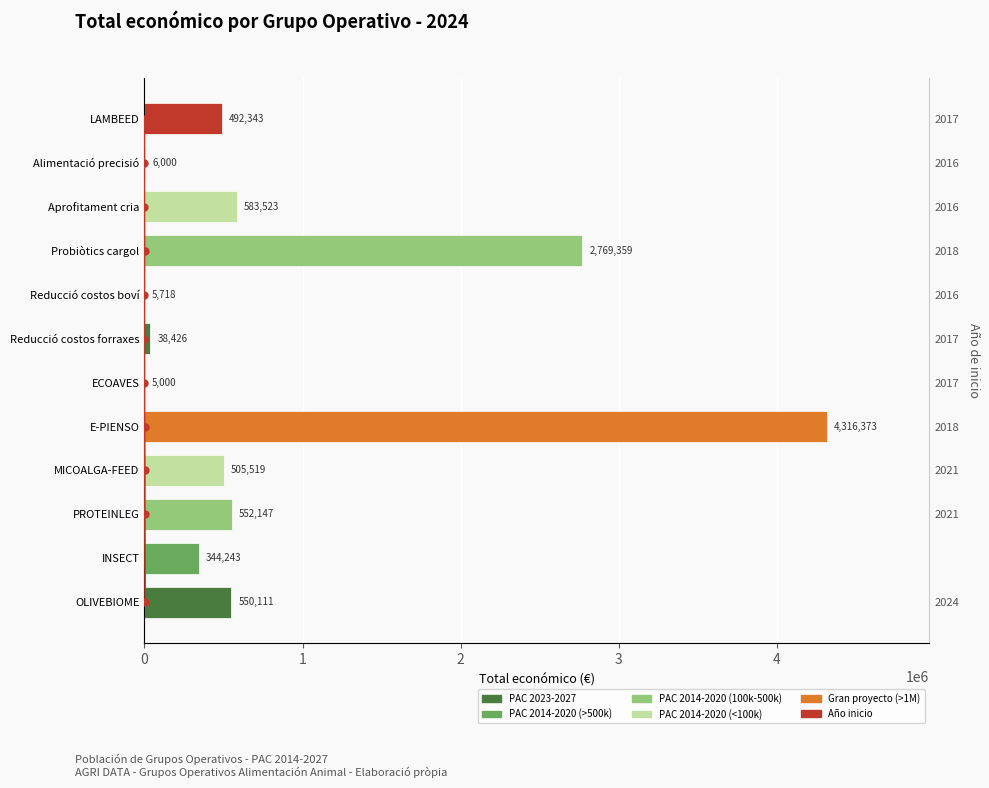

How many bars are there in total?

12